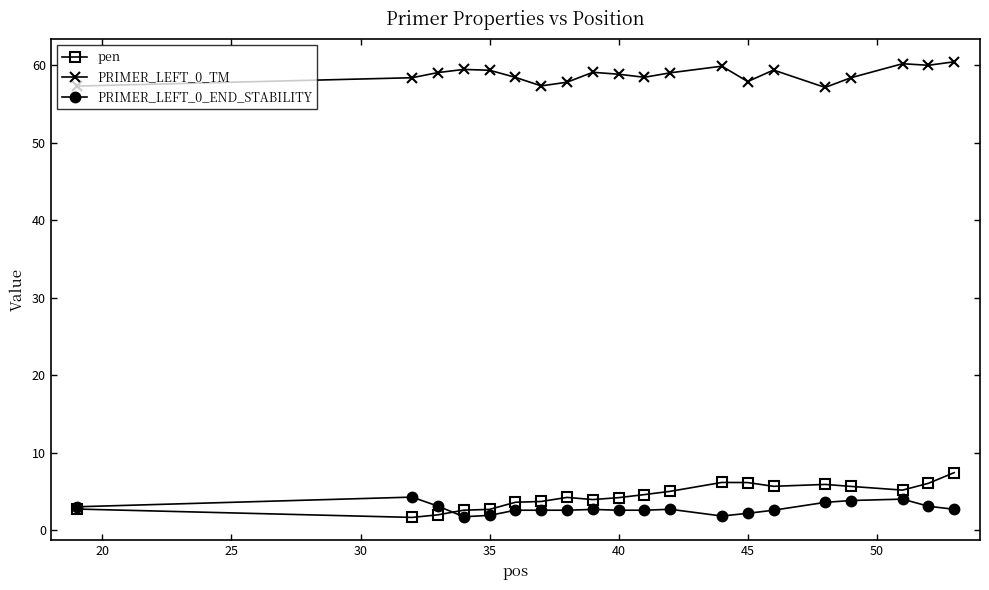

Rank the series by their maximum value, from highest to lowest.

PRIMER_LEFT_0_TM, pen, PRIMER_LEFT_0_END_STABILITY